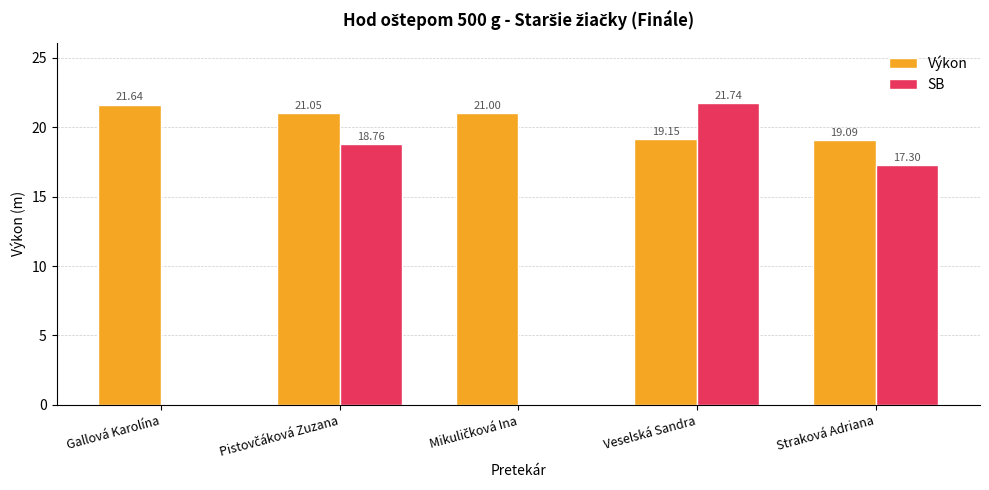

Is the value of Výkon at Gallová Karolína greater than the value of SB at Veselská Sandra?

No